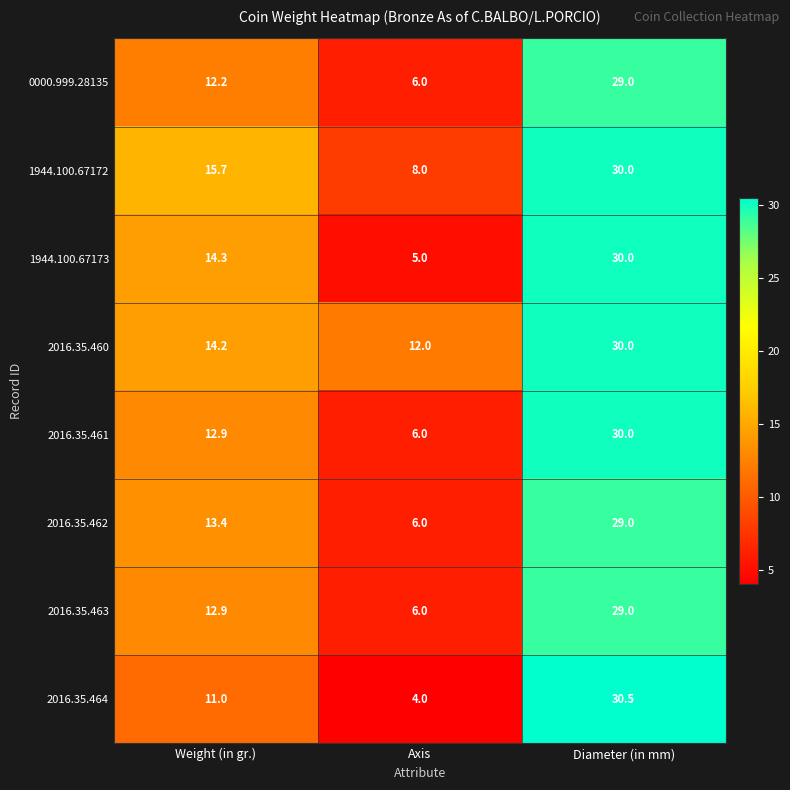

What is the greatest value displayed?

30.5